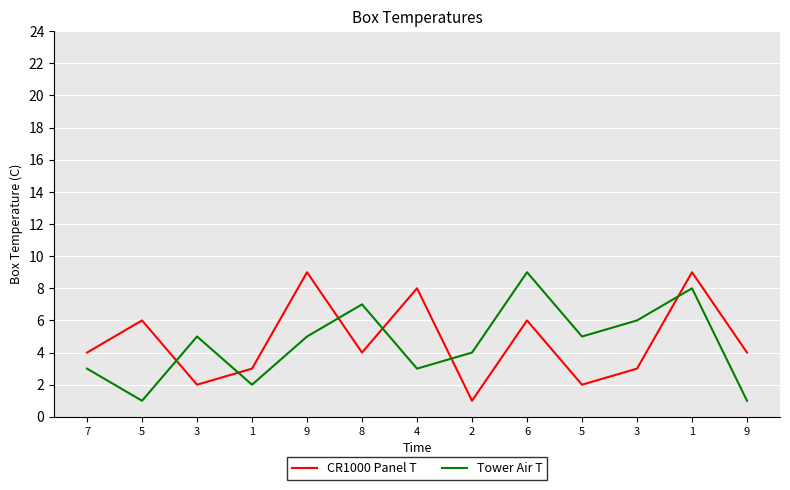

True or false: Tower Air T has more than 1 interior local peaks.

True